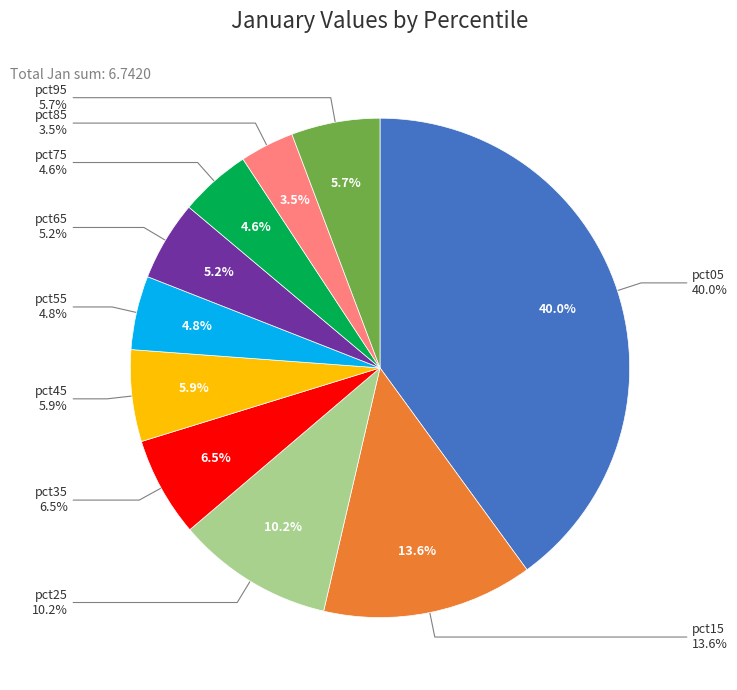

Rank the categories by value from highest to lowest.

pct05, pct15, pct25, pct35, pct45, pct95, pct65, pct55, pct75, pct85